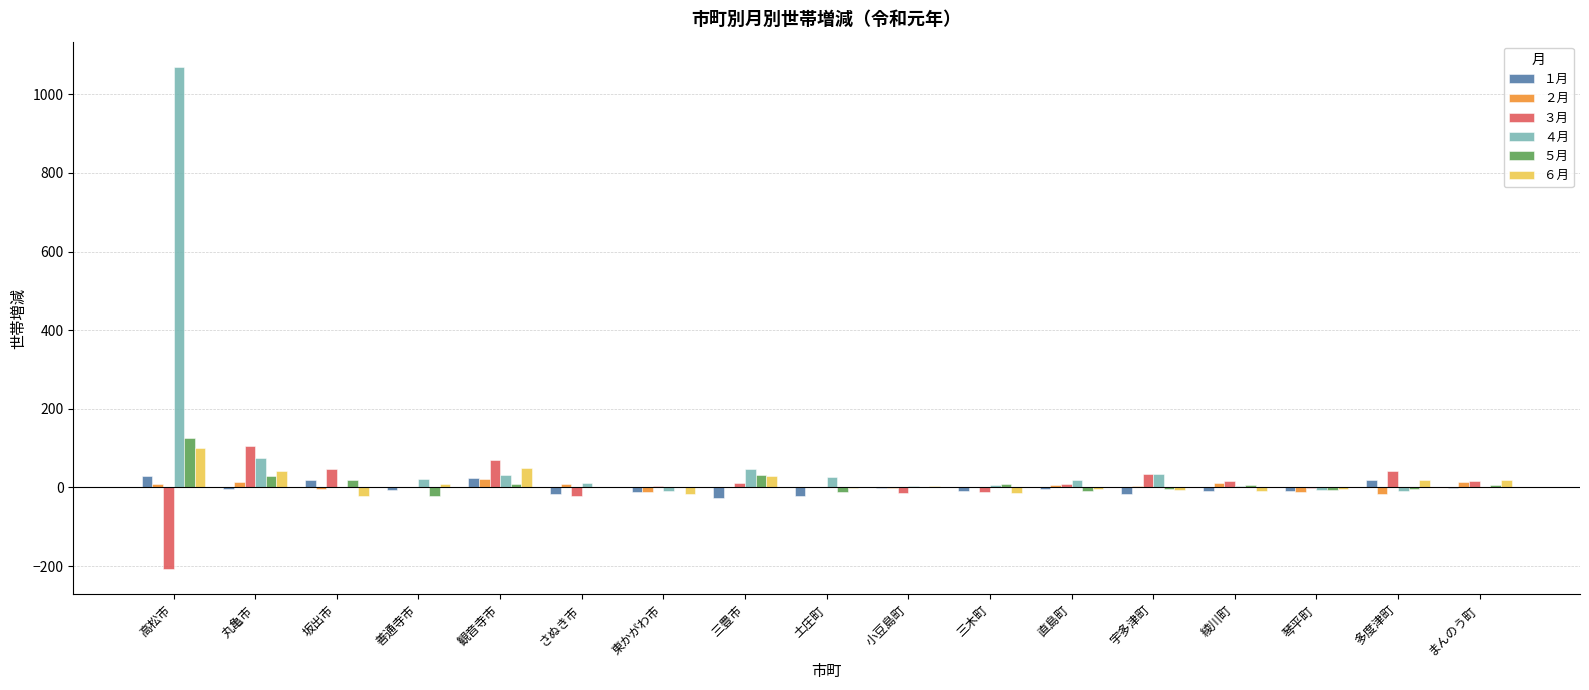

What is the sum of the ５月 values at 小豆島町 and 観音寺市?

12